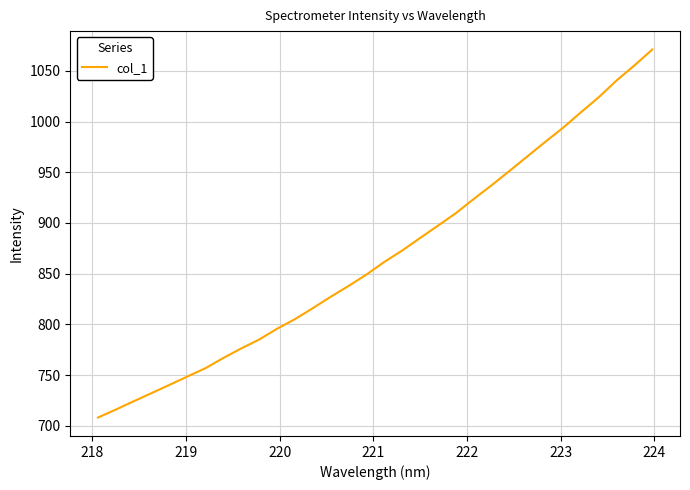

Reading right to left, what are all the values shown in this chart?

1071.0	1055.3	1040.4	1023.9	1009.0	993.8	979.8	965.5	951.2	937.1	923.5	909.5	897.3	885.1	872.7	861.5	849.0	837.8	827.1	815.9	805.1	795.6	785.0	776.2	766.8	756.7	748.6	740.4	732.2	724.2	716.0	708.1